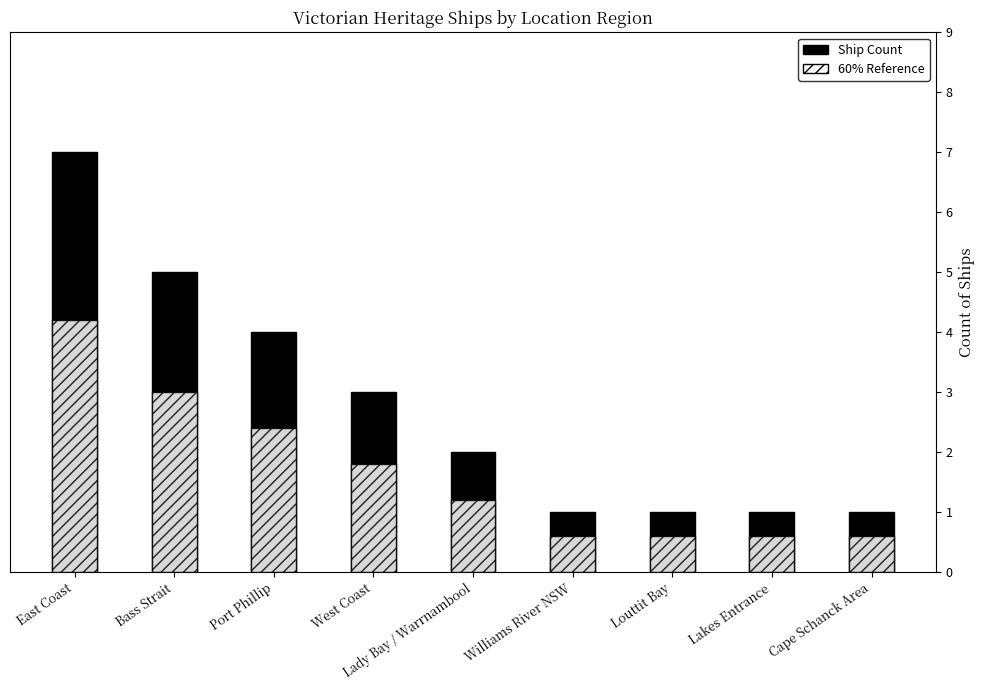

At which label does 60% Reference first exceed 1?

East Coast